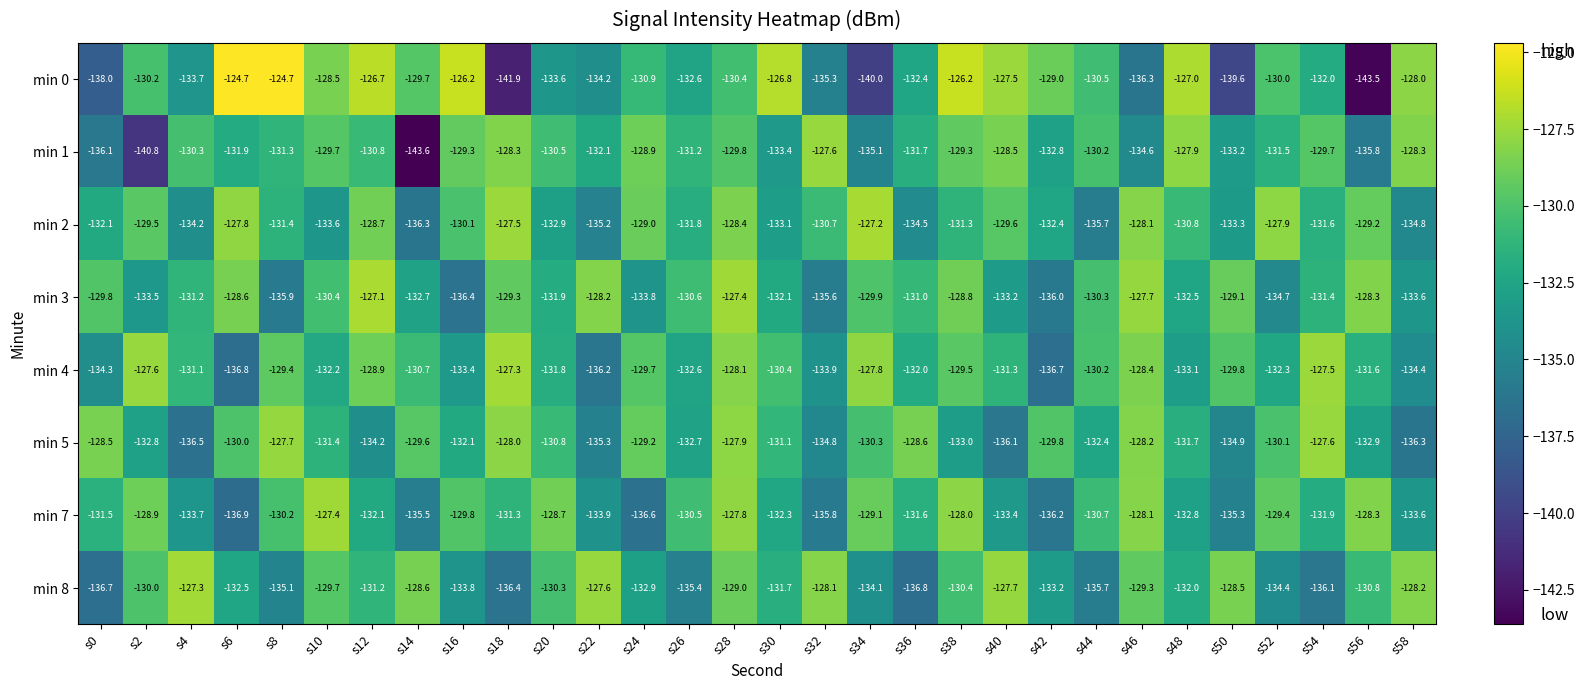

Which series changed the most between s22 and s54?

min 4